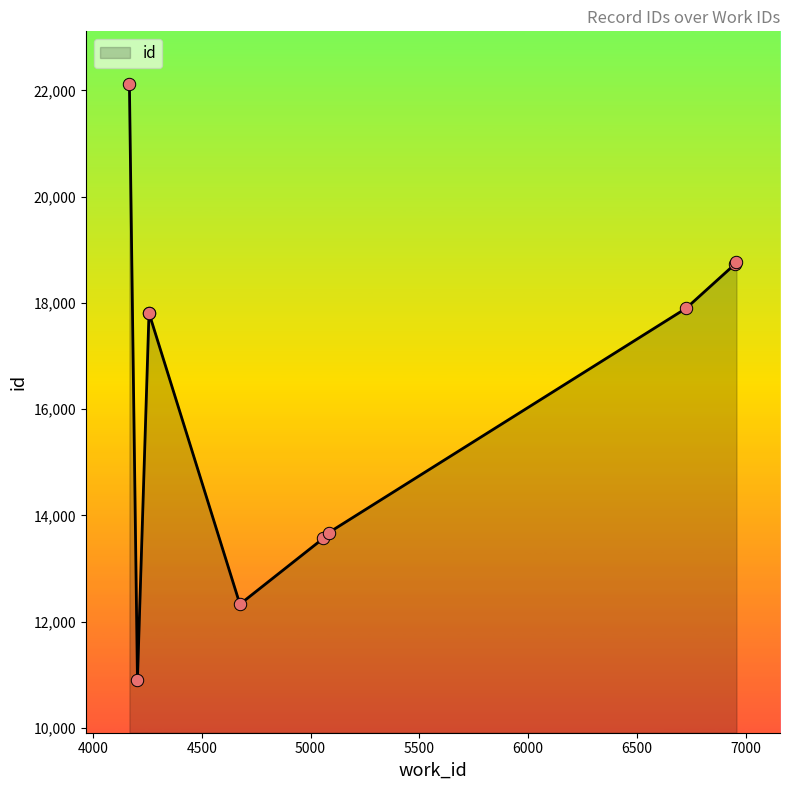

What is the ratio of the value at 6958 to the value at 6727?

1.0